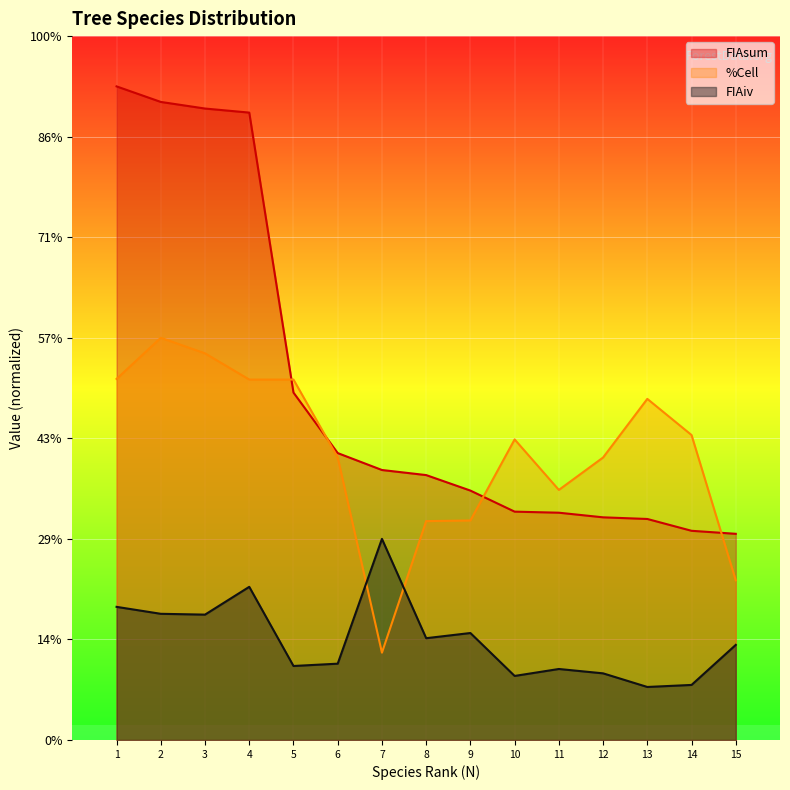

What is the sum of all %Cell values?

4294.0